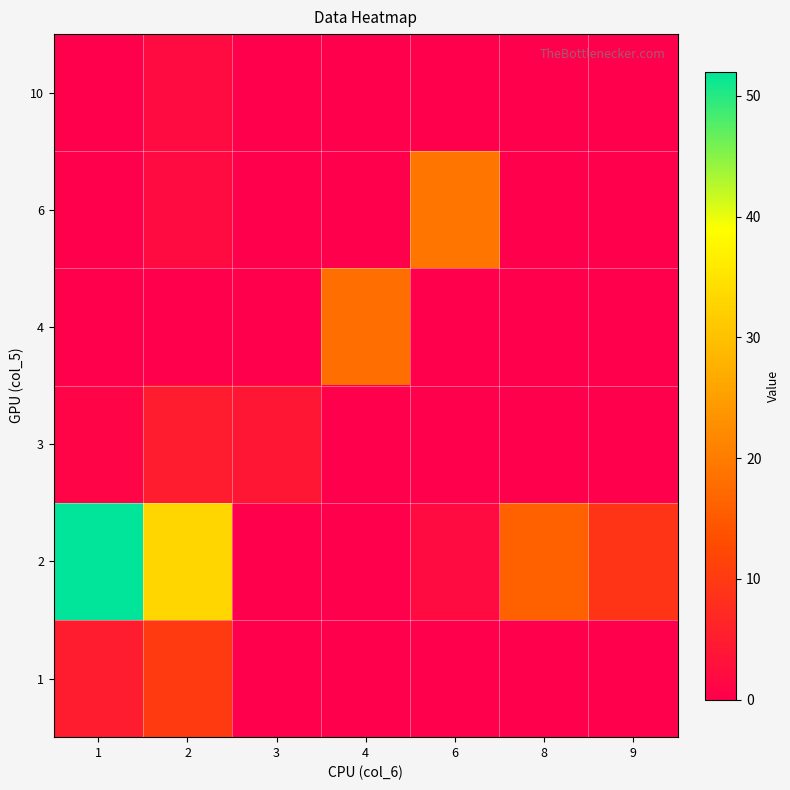

Reading right to left, what are all the values shown in this chart?

1: 9=0	8=0	6=0	4=0	3=0	2=10	1=5
2: 9=9	8=16	6=2	4=0	3=0	2=33	1=52
3: 9=0	8=0	6=0	4=0	3=4	2=5	1=1
4: 9=0	8=0	6=0	4=18	3=0	2=0	1=0
6: 9=0	8=0	6=19	4=0	3=0	2=2	1=0
10: 9=0	8=0	6=0	4=0	3=0	2=2	1=0